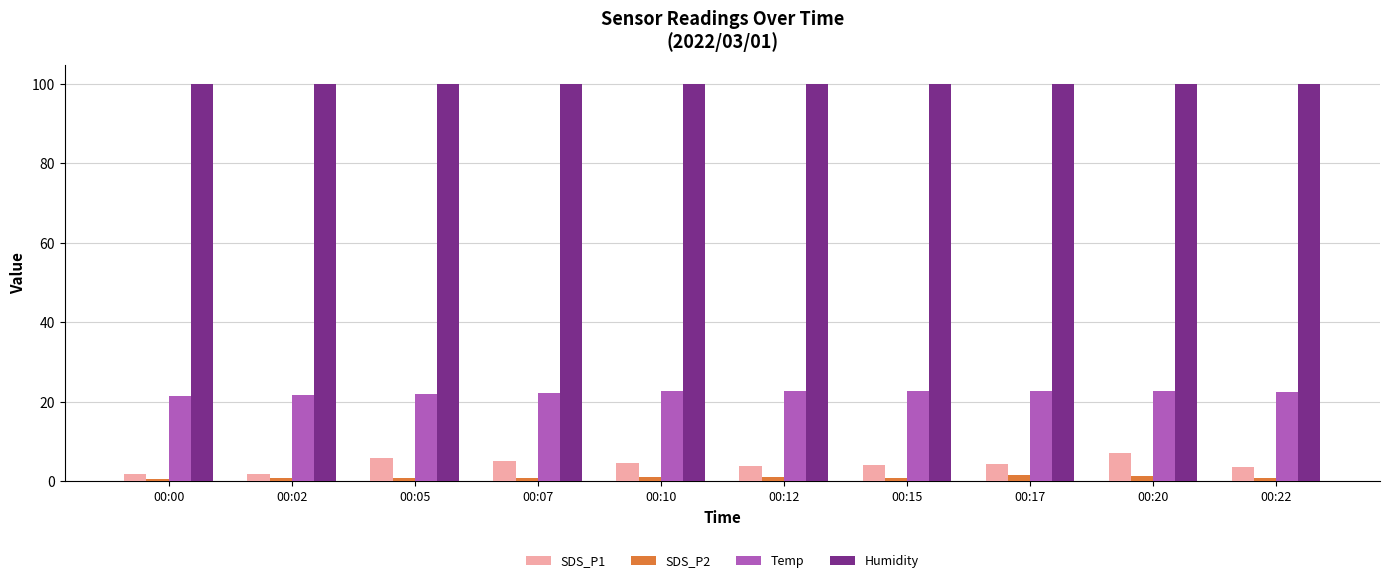

At how many categories does at least one series exceed 98?

10